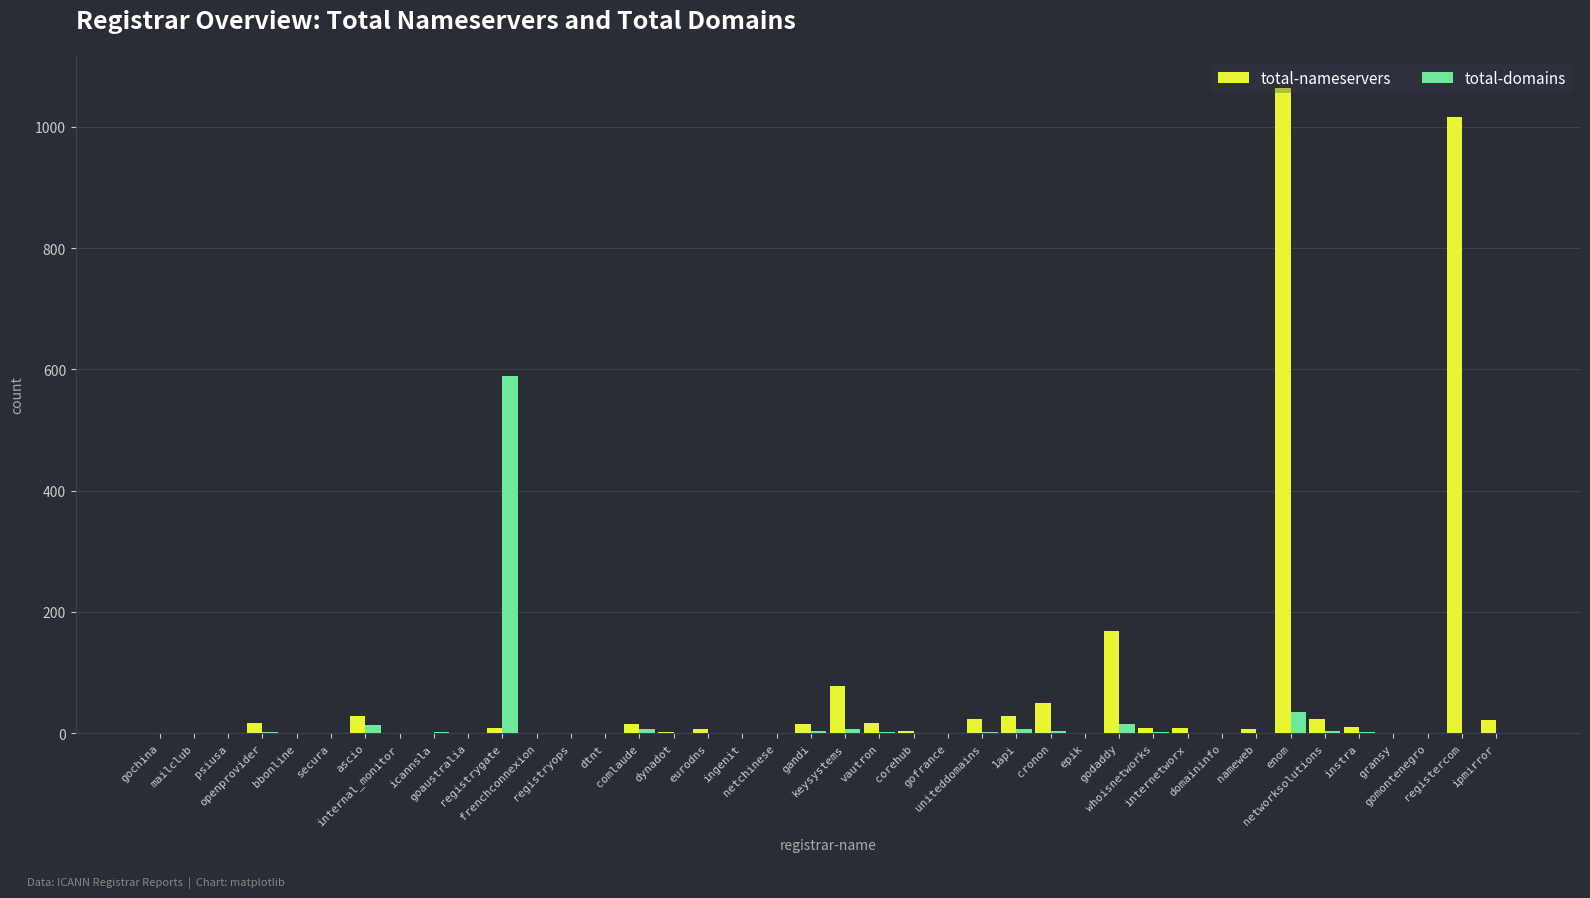

True or false: total-nameservers has a value of 49 at cronon.

True